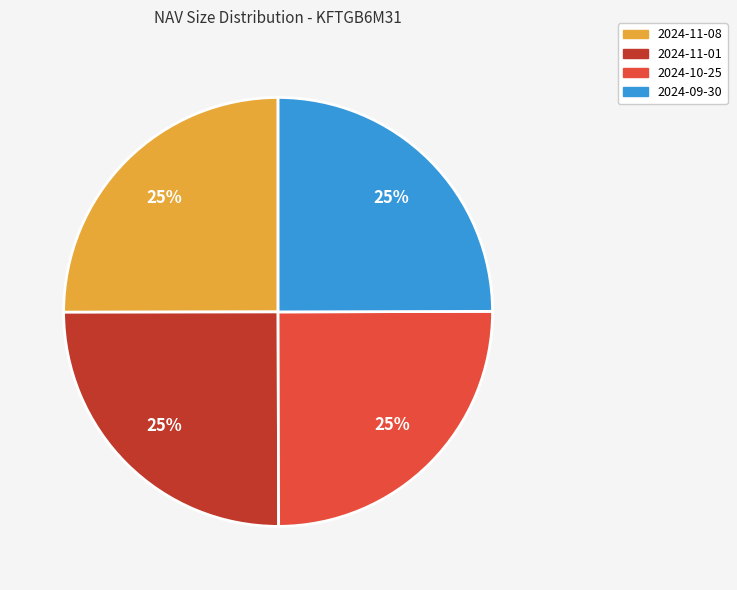

To the nearest percent, what portion does 2024-11-08 represent?

25%